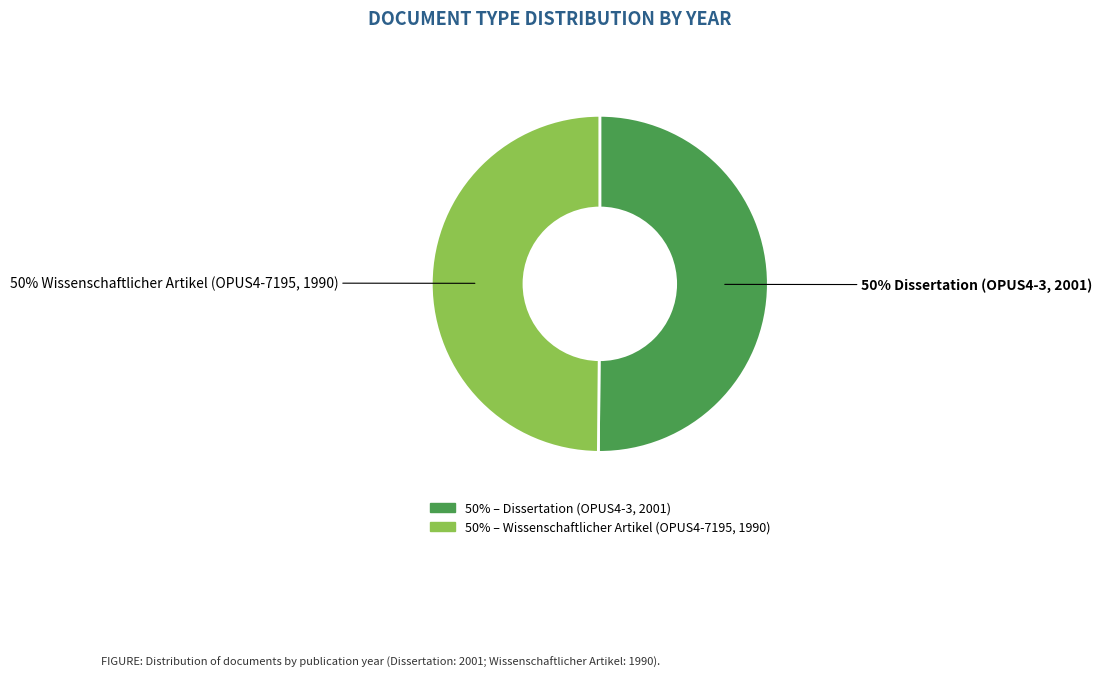

How many slices are in this pie chart?

2